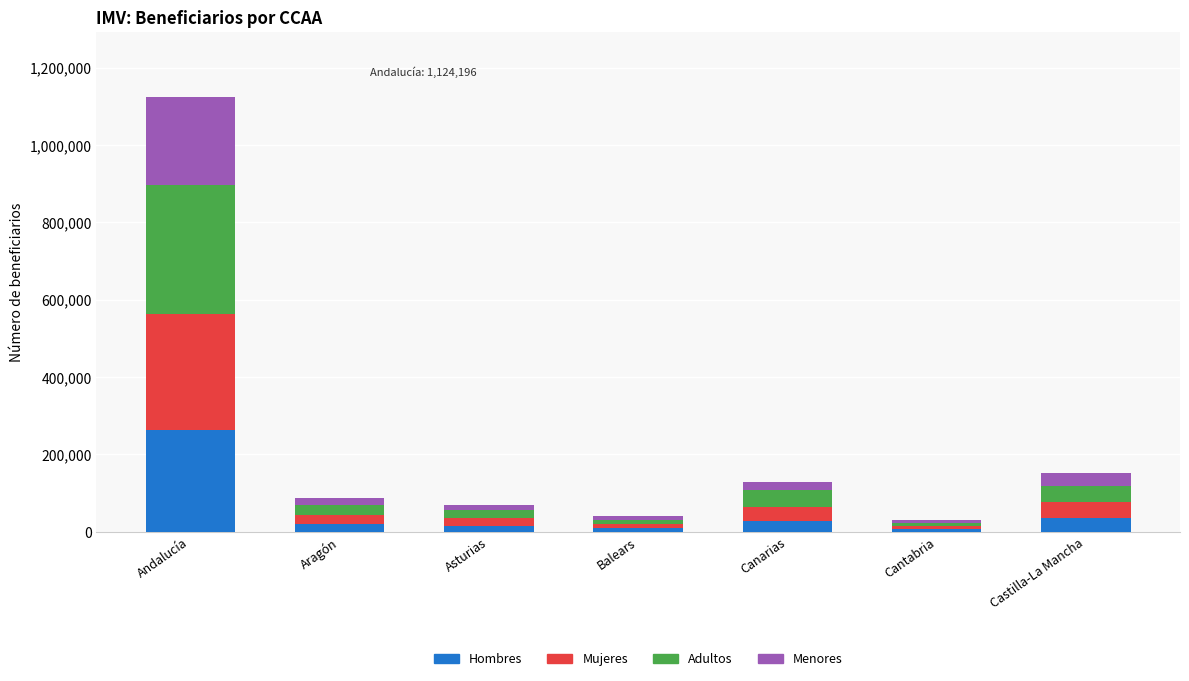

At which category is the sum across all series the highest?

Andalucía